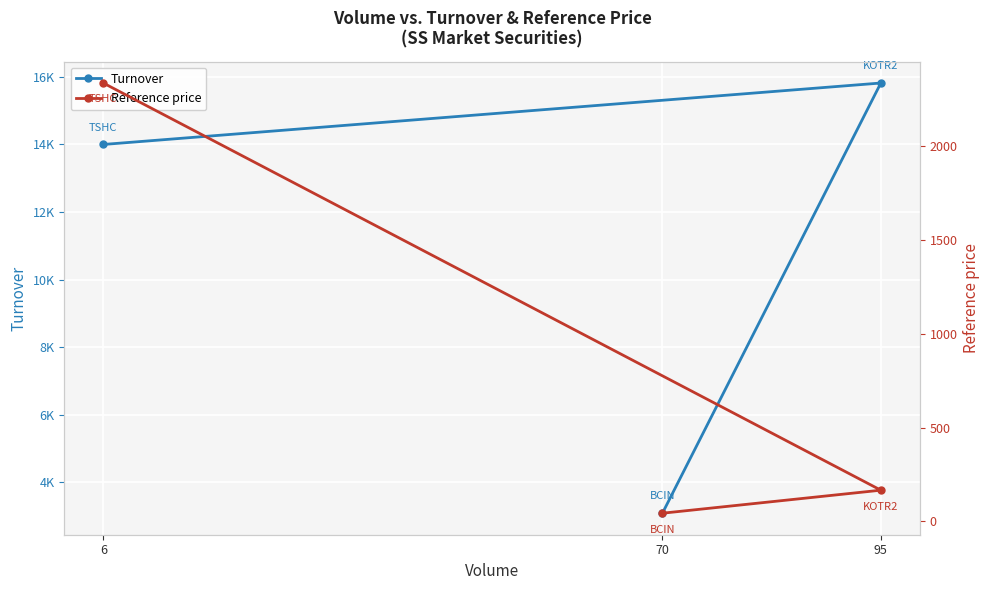

How many data points in Turnover are above 14000?

1